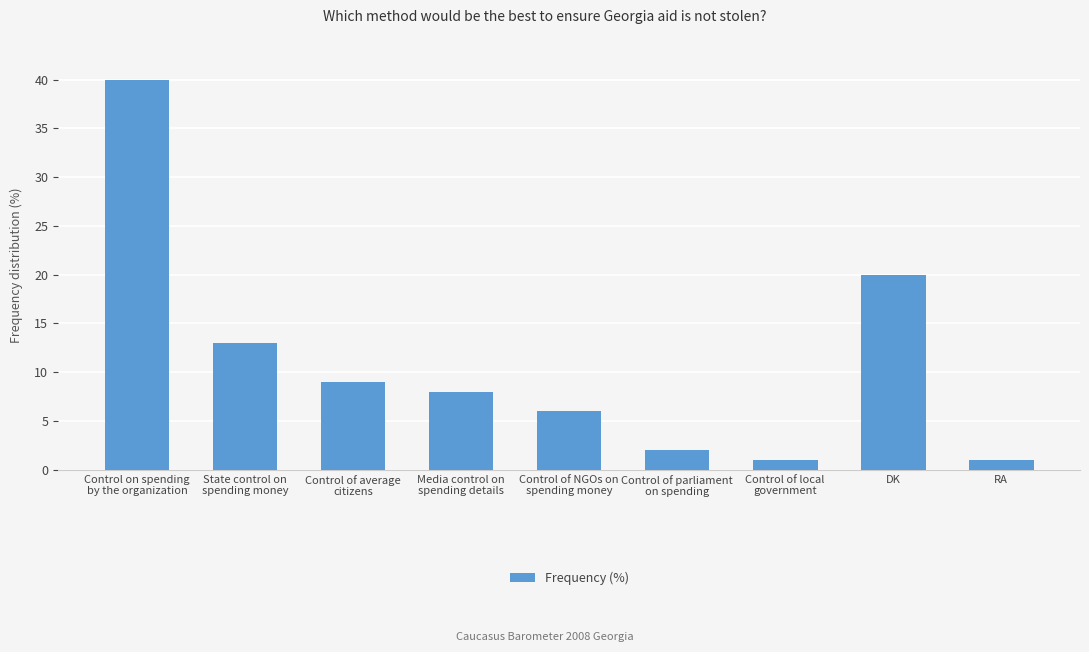

What is the value of the 7th bar from the left?

1